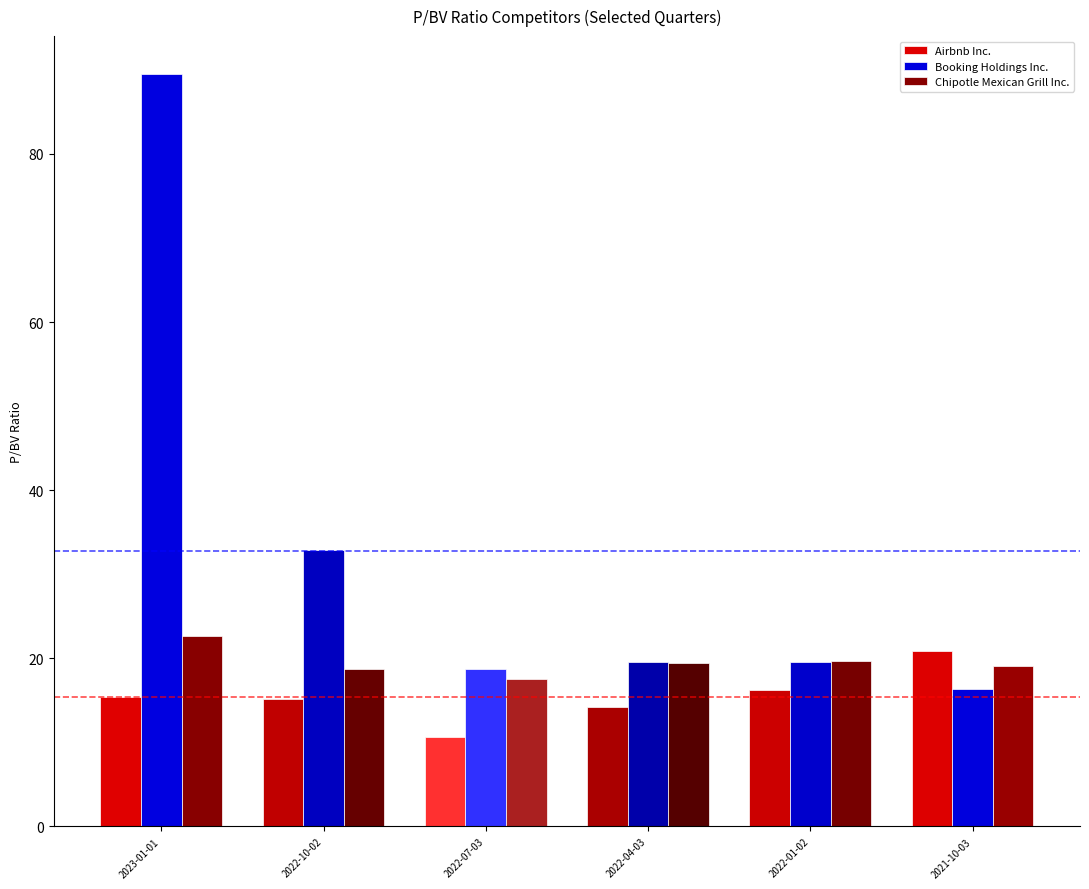

Rank the series by their maximum value, from highest to lowest.

Booking Holdings Inc., Chipotle Mexican Grill Inc., Airbnb Inc.